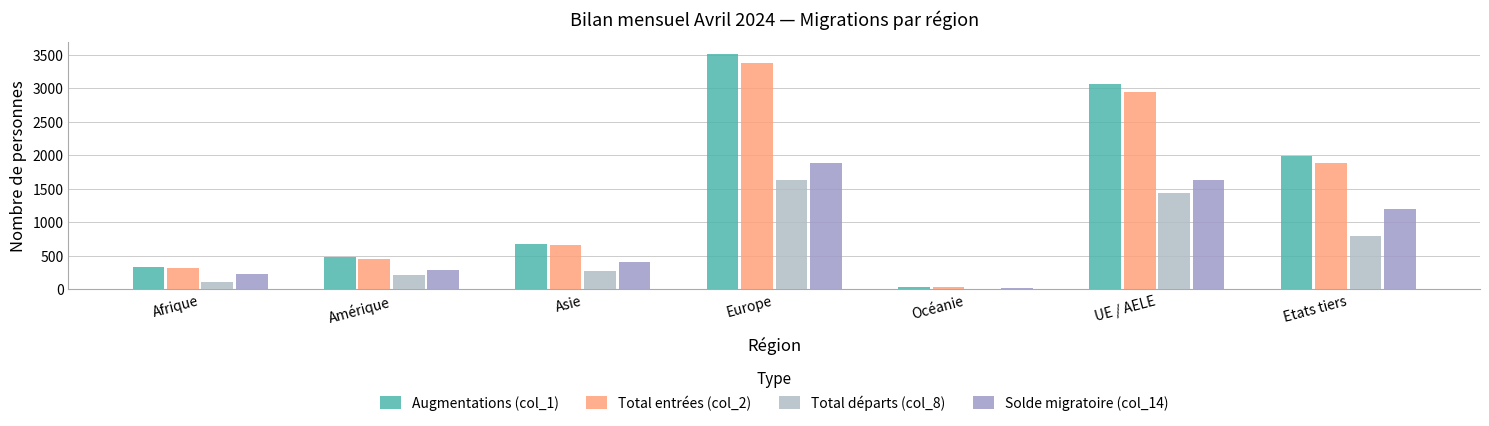

Which series has the largest total across all categories?

Augmentations (col_1)